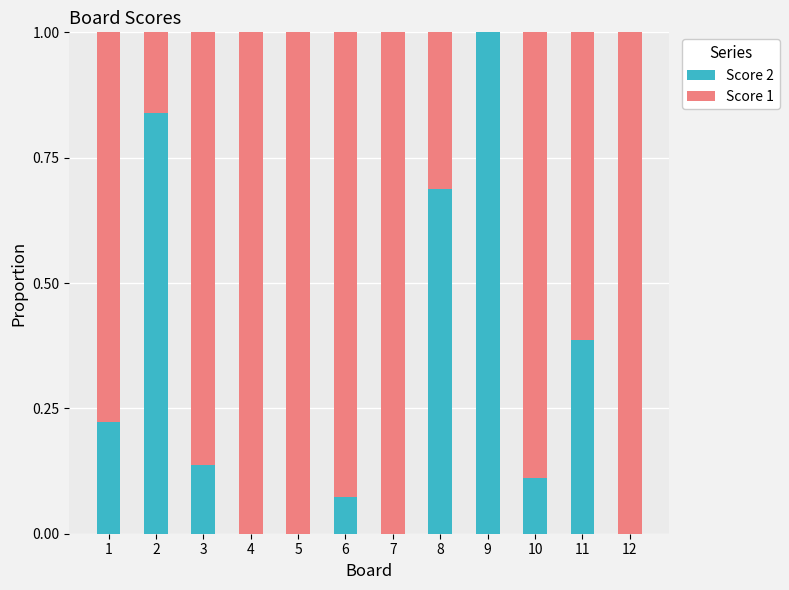

What is the total value across all series at 3?

1.0